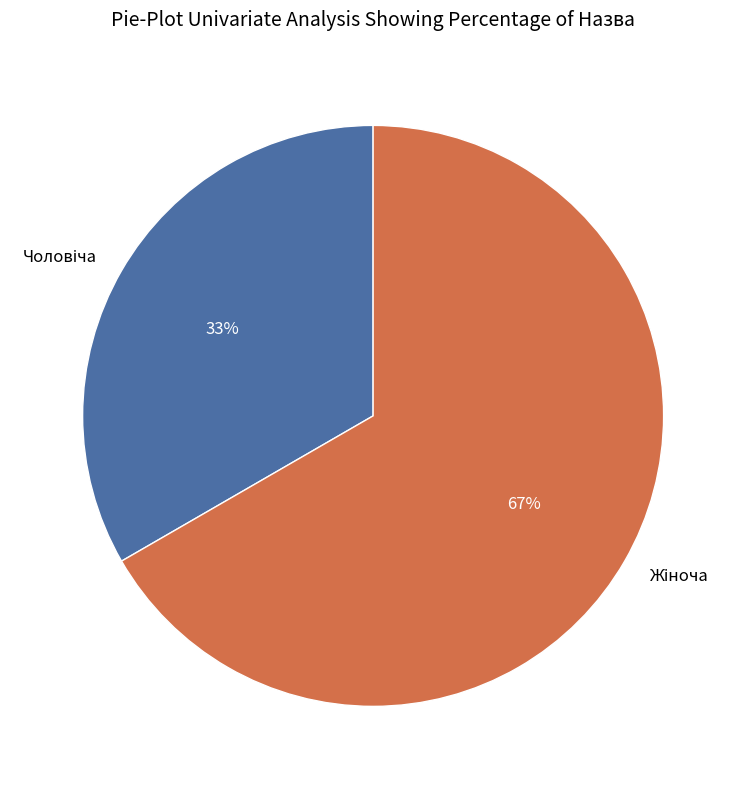

Is there a majority slice in this chart?

Yes